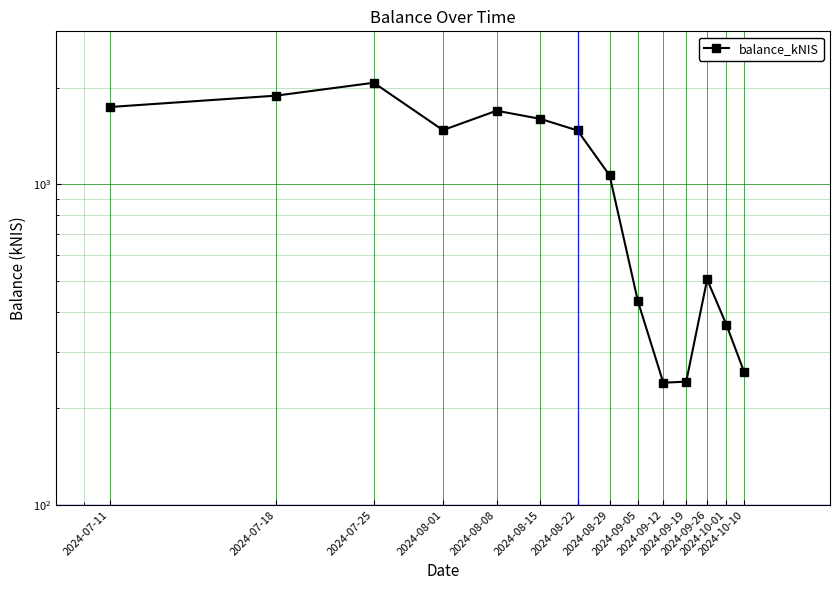

Count the number of values greater than 1472.

7